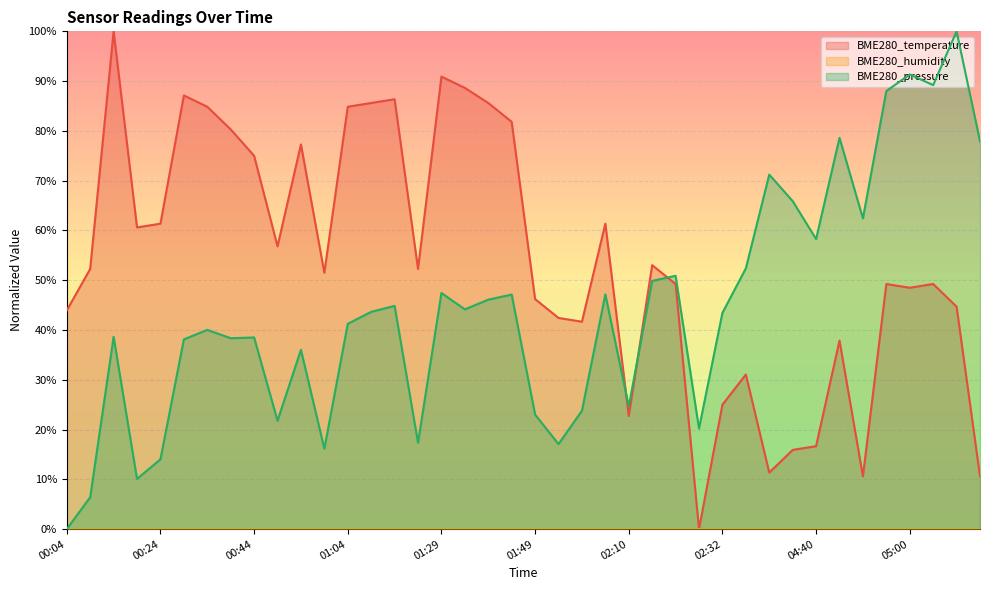

The value of BME280_pressure at 02:27 is 20.2. True or false?

True